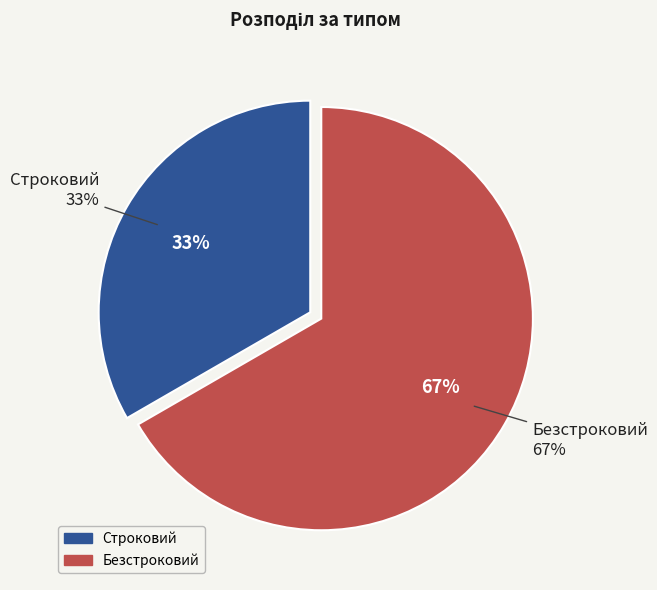

To the nearest percent, what percentage of the pie is Строковий?

33%